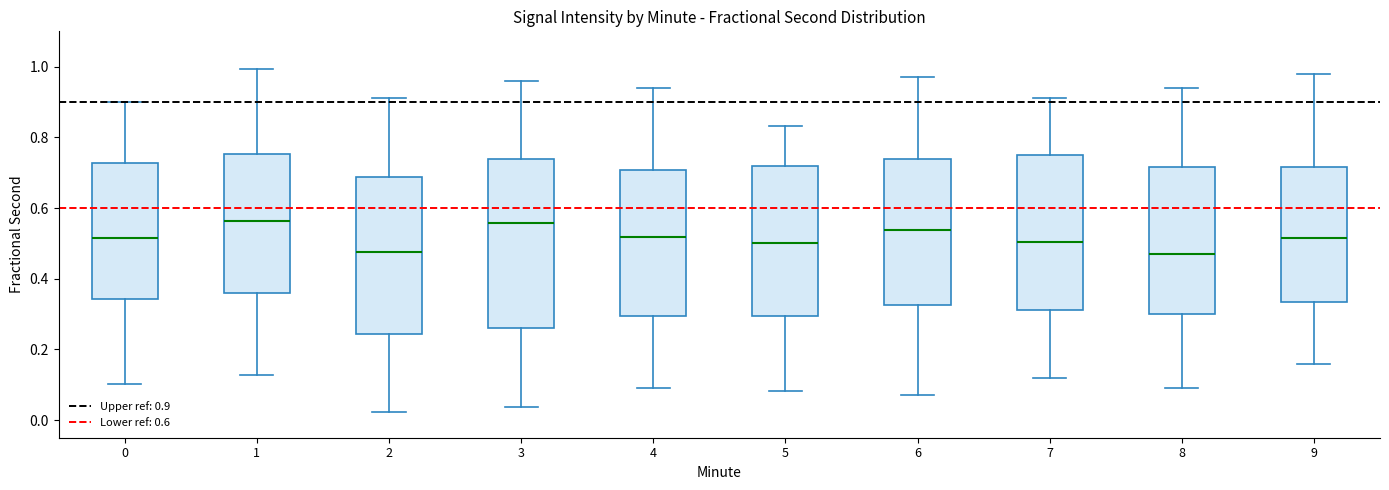

Reading left to right, transcribe this box plot: for each box, give where its median line is, the range the box spans, and where its two whiskers end, as read against the y-axis. The values are not printed on the chart, so give them approximately, as read against the axis.

0: median 0.52, box 0.34 to 0.72, whiskers 0.10 to 0.90
1: median 0.56, box 0.36 to 0.76, whiskers 0.12 to 1.00
2: median 0.48, box 0.24 to 0.68, whiskers 0.02 to 0.92
3: median 0.56, box 0.26 to 0.74, whiskers 0.04 to 0.96
4: median 0.52, box 0.30 to 0.70, whiskers 0.10 to 0.94
5: median 0.50, box 0.30 to 0.72, whiskers 0.08 to 0.84
6: median 0.54, box 0.32 to 0.74, whiskers 0.08 to 0.98
7: median 0.50, box 0.32 to 0.76, whiskers 0.12 to 0.92
8: median 0.48, box 0.30 to 0.72, whiskers 0.10 to 0.94
9: median 0.52, box 0.34 to 0.72, whiskers 0.16 to 0.98